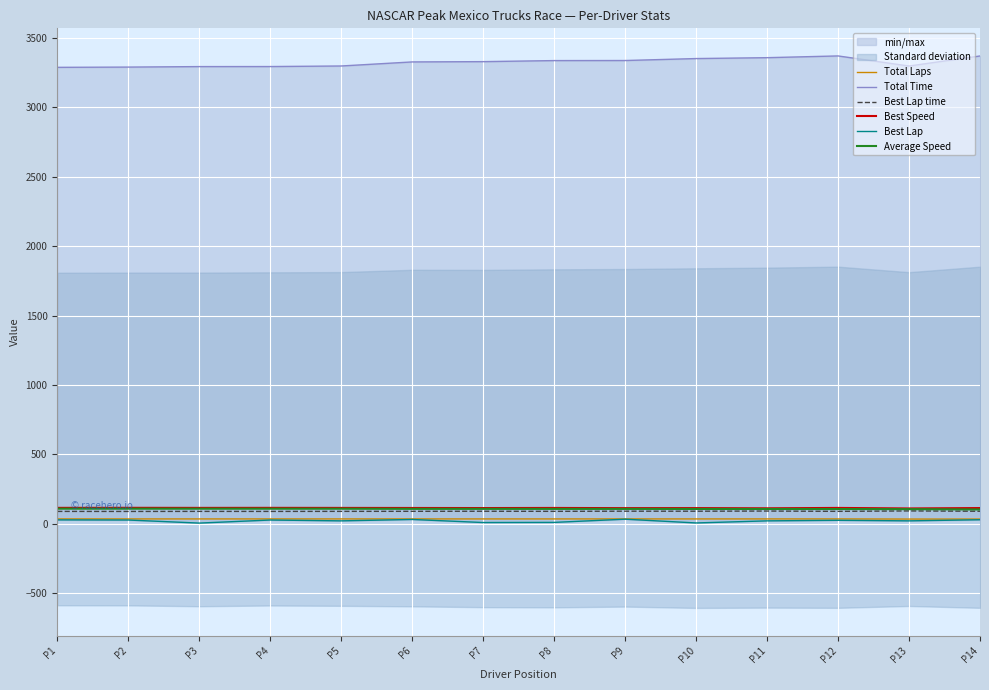

What is the difference between the maximum and second lowest values in the Best Lap series?

27.0